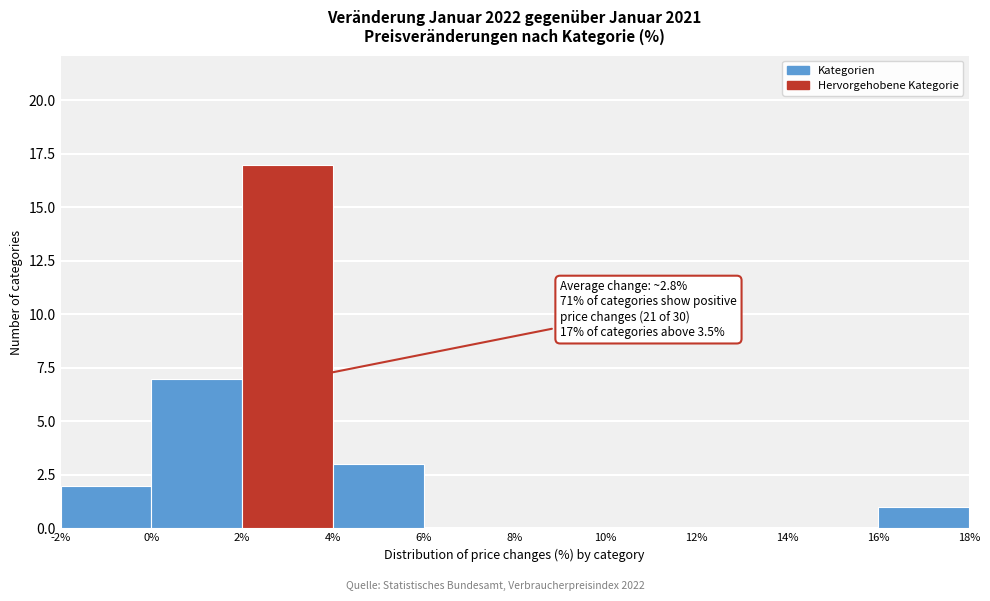

Which range on the x-axis has the tallest bar?

2% to 4%